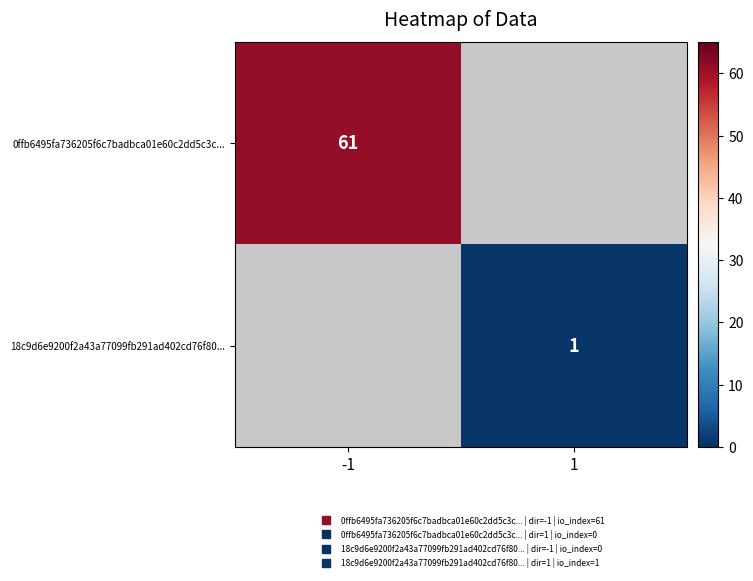

The value of 0ffb6495fa736205f6c7badbca01e60c2dd5c3c... at -1 is 61.0. True or false?

True